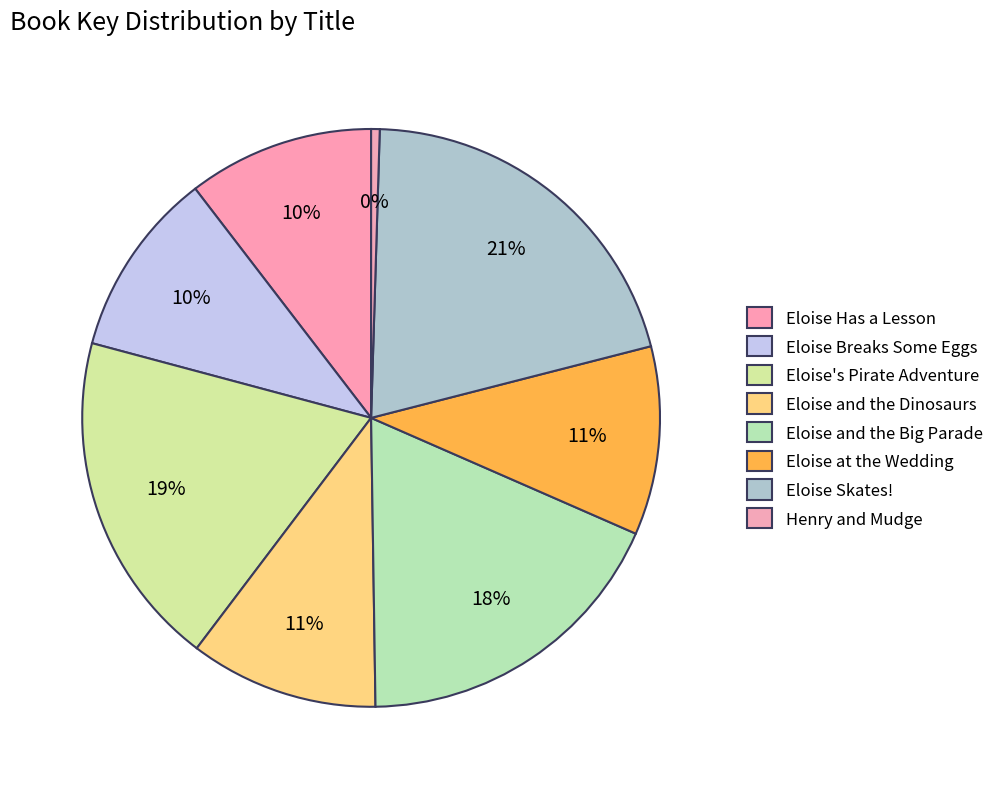

To the nearest percent, what is the average slice percentage?

12%